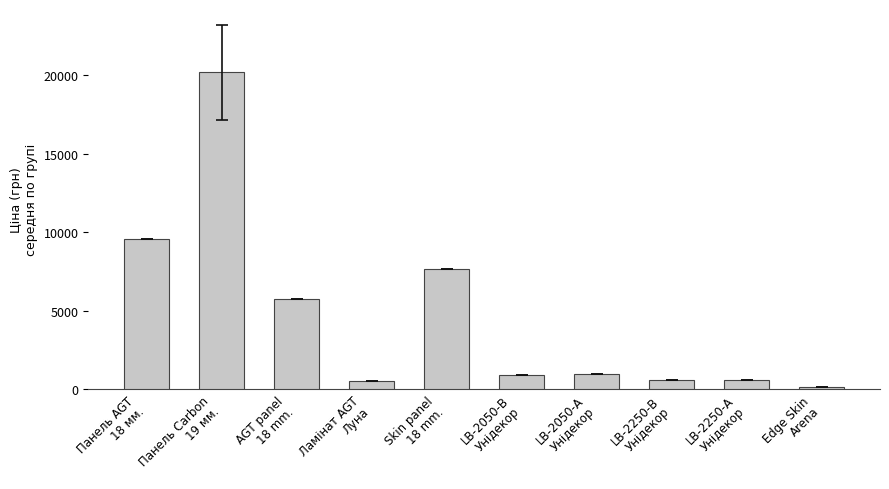

How many bars are there in total?

10